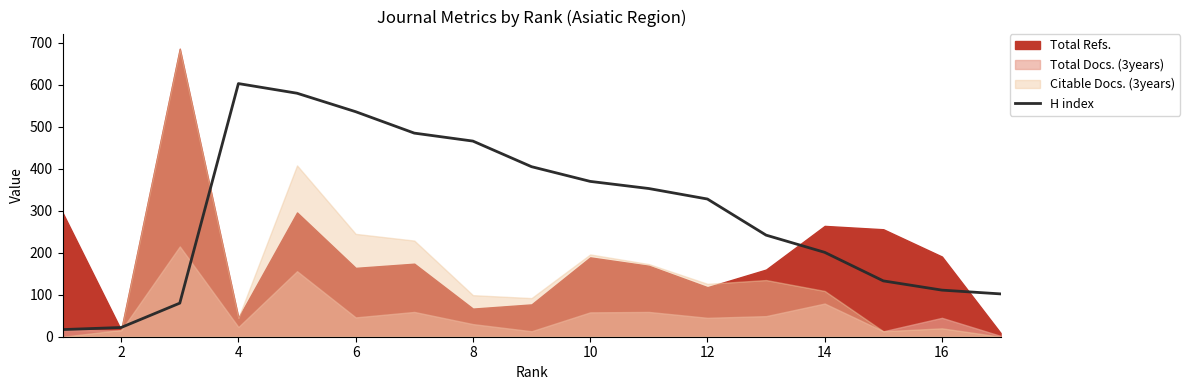

What is the maximum value for H index?

603